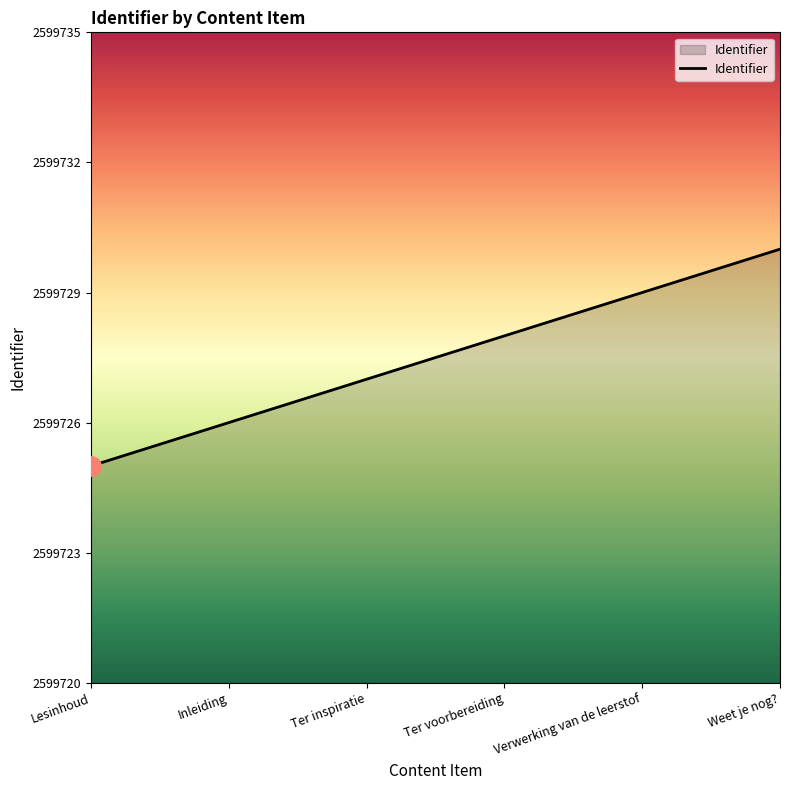

Reading left to right, list all the values displayed in this chart.

2599725	2599726	2599727	2599728	2599729	2599730